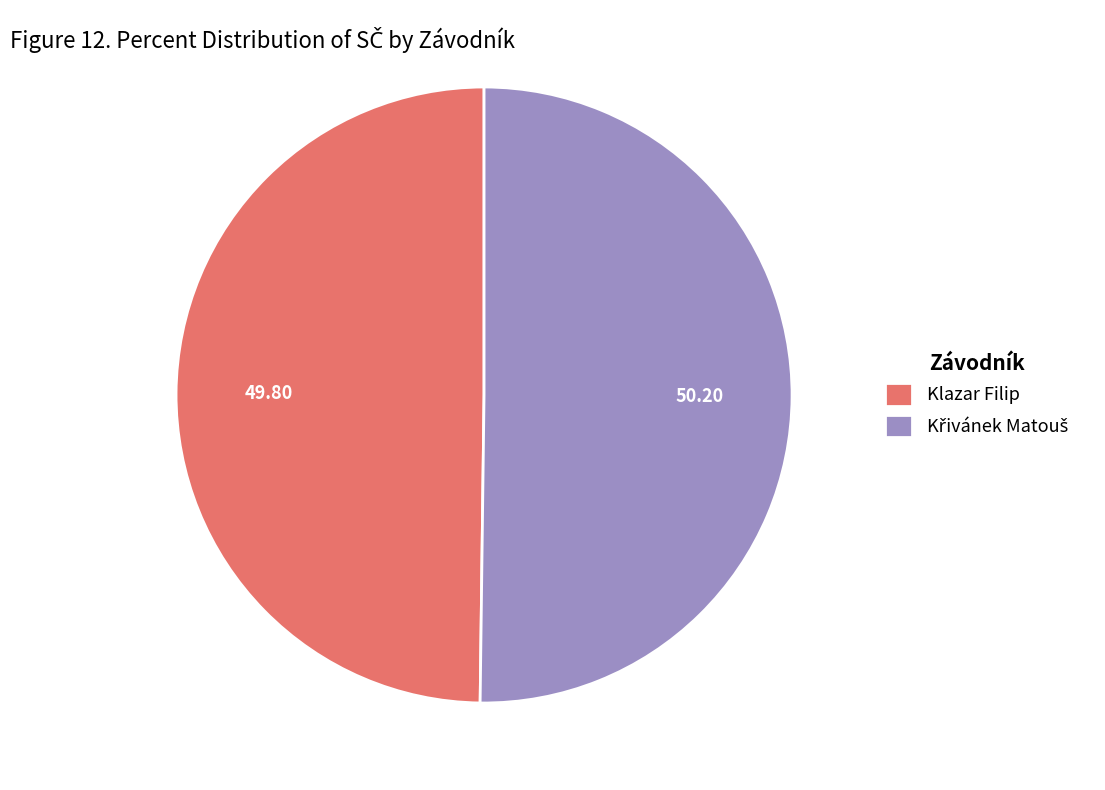

Count the number of slices in the pie.

2